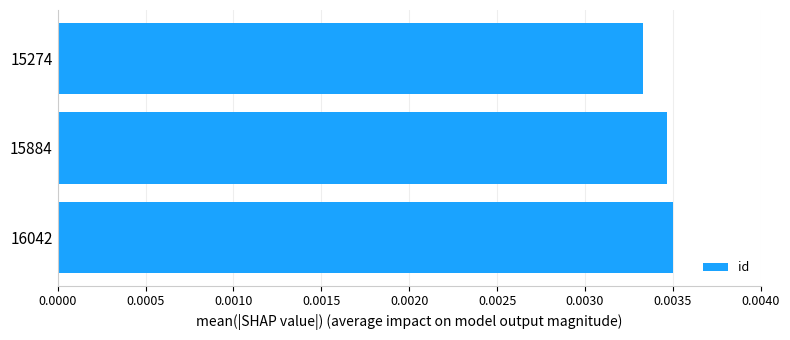

List the labels in order of value, largest first.

16042, 15884, 15274